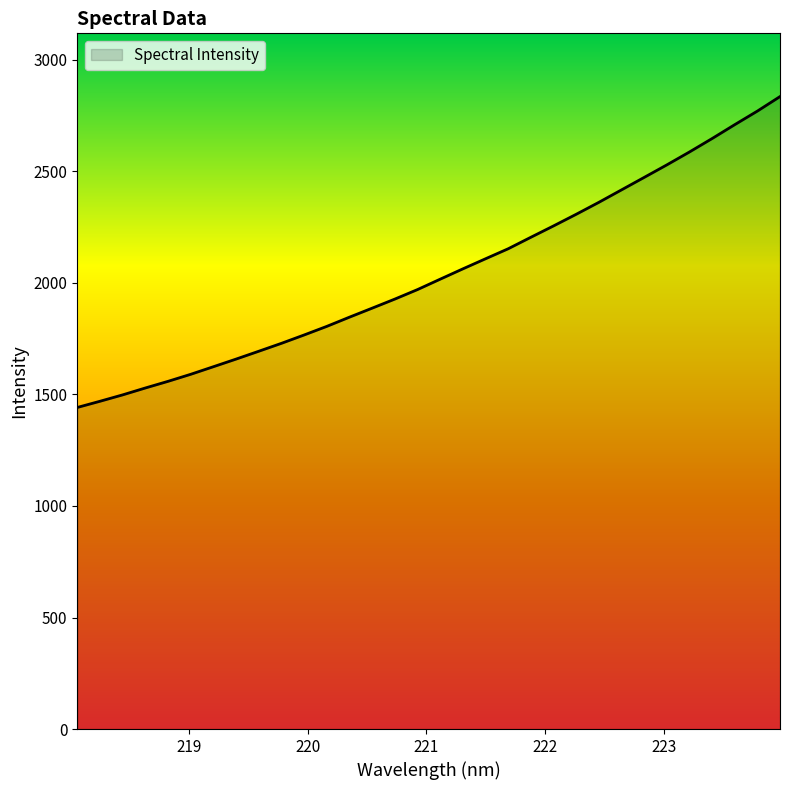

How many values exceed 2016?

16